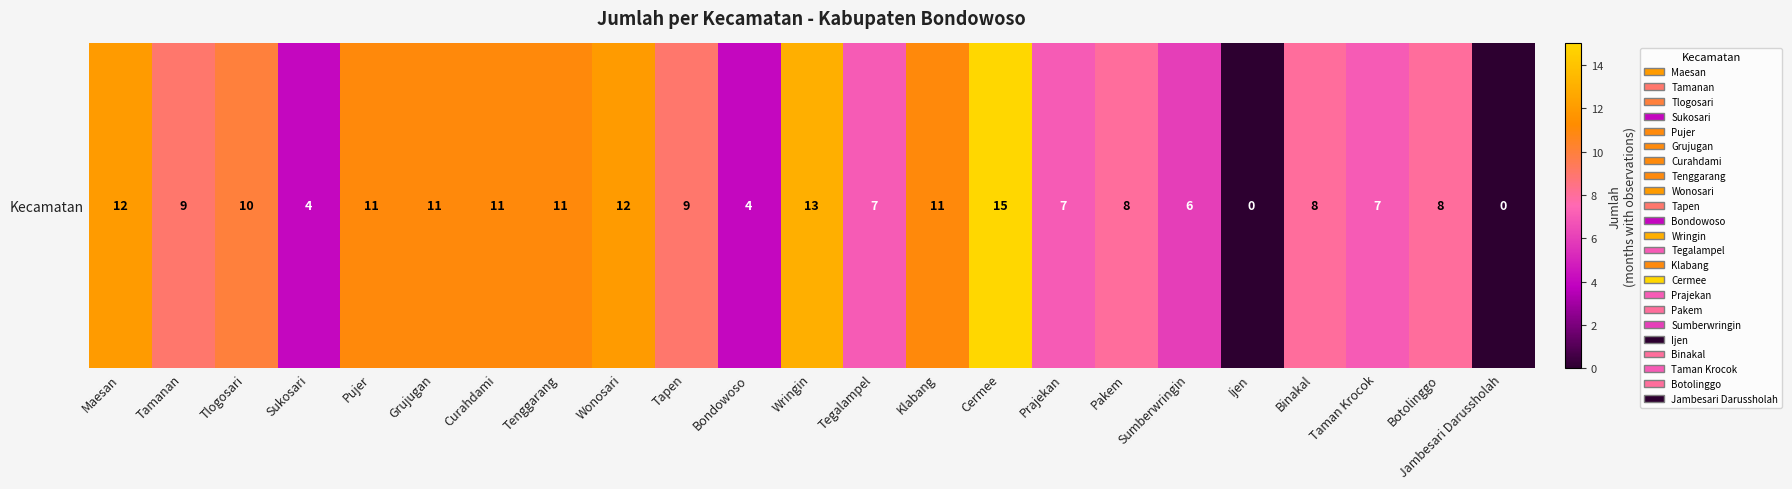

Reading left to right, extract all data points from this chart.

12	9	10	4	11	11	11	11	12	9	4	13	7	11	15	7	8	6	0	8	7	8	0